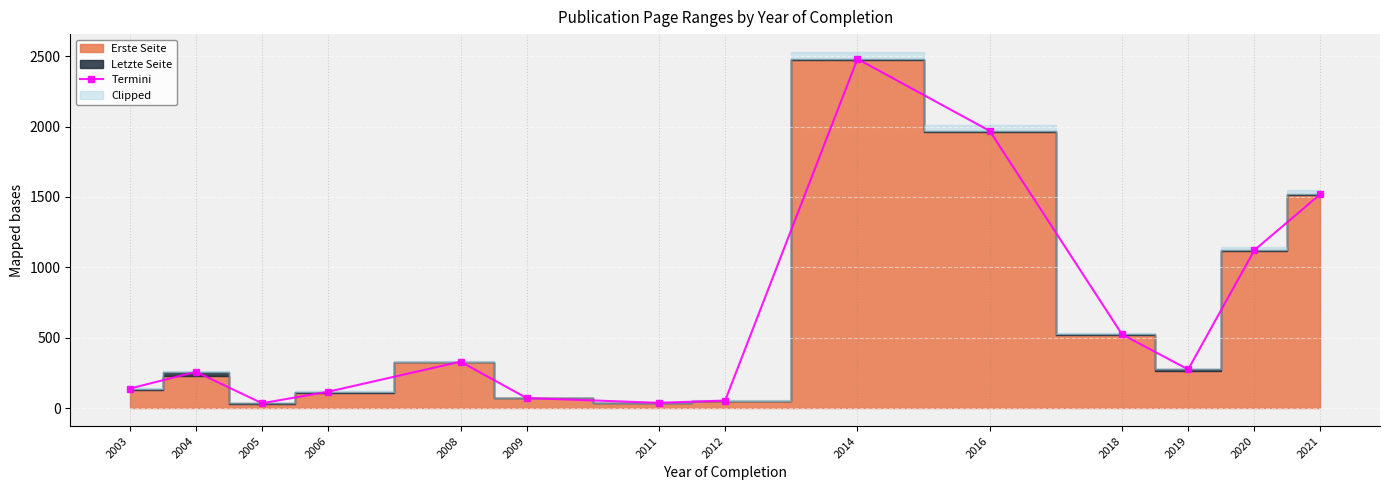

What value does the data have at 2019, to the nearest 100?

300